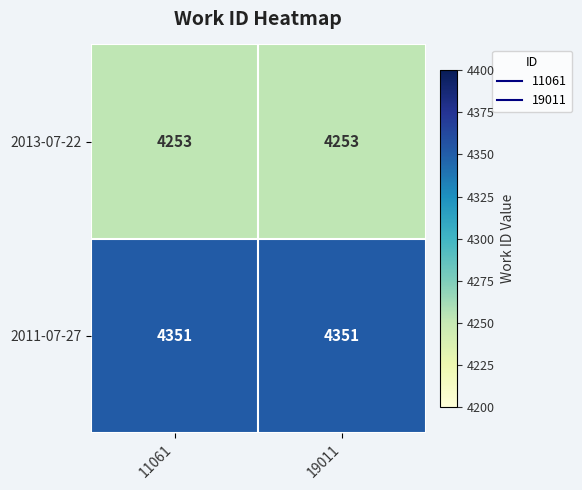

The 2013-07-22 series shows 5941 at 11061. True or false?

False